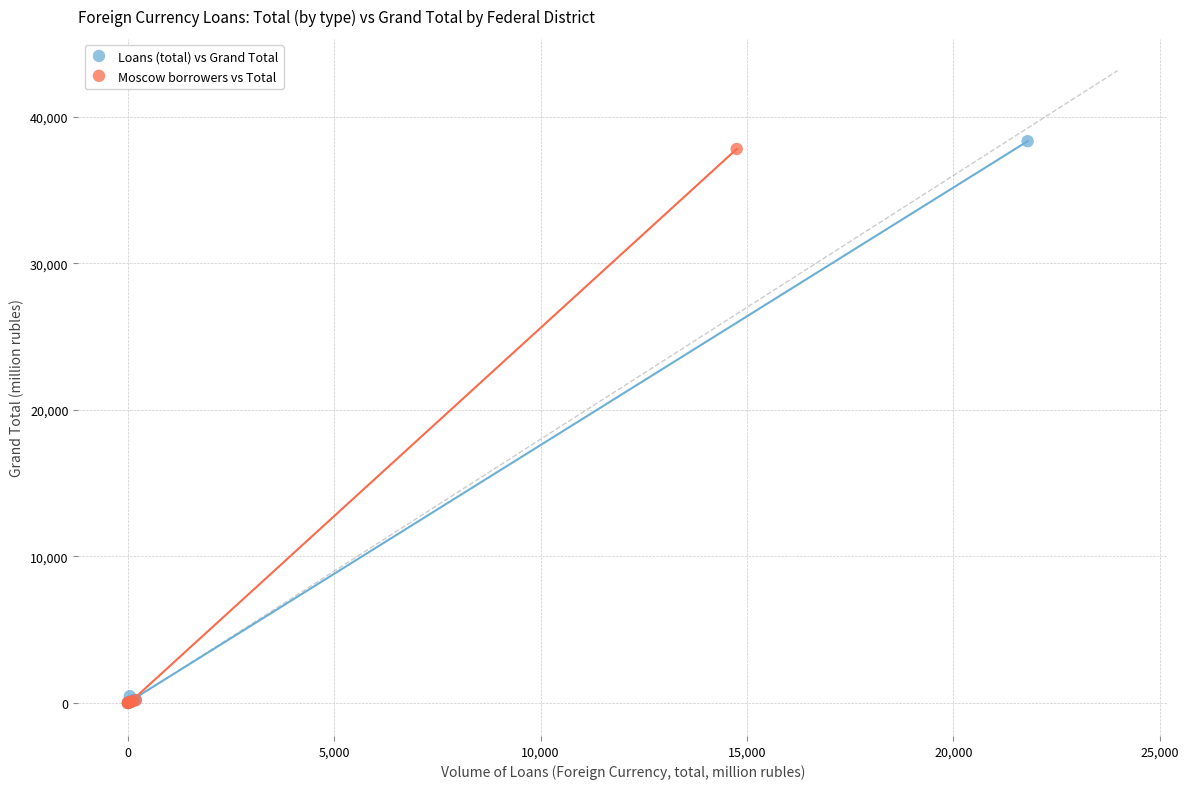

Which series has the largest Y range (max minus min)?

Loans (total) vs Grand Total